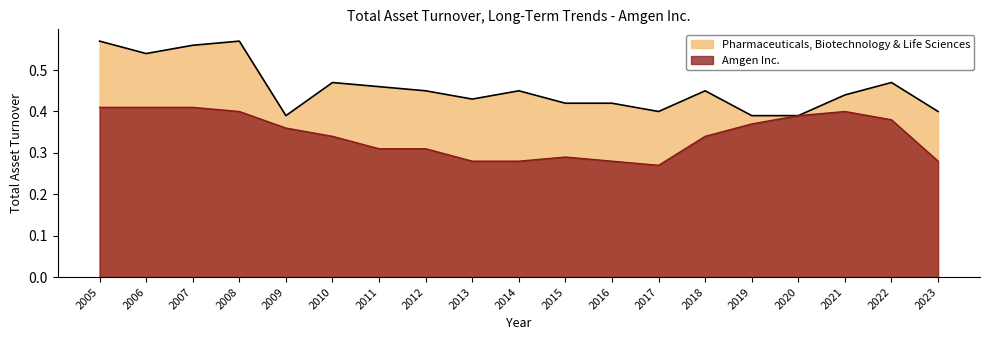

Which series has the largest range (max minus min)?

Pharmaceuticals, Biotechnology & Life Sciences